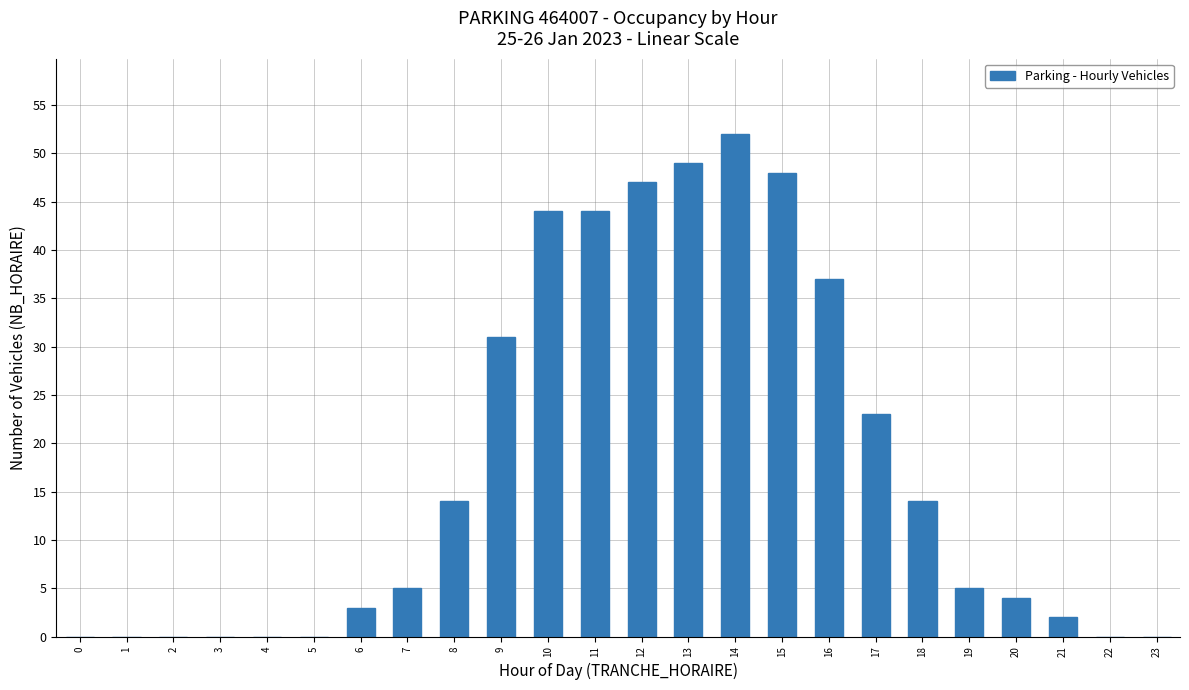

Reading right to left, transcribe all the data shown in this chart.

23=0	22=0	21=2	20=4	19=5	18=14	17=23	16=37	15=48	14=52	13=49	12=47	11=44	10=44	9=31	8=14	7=5	6=3	5=0	4=0	3=0	2=0	1=0	0=0